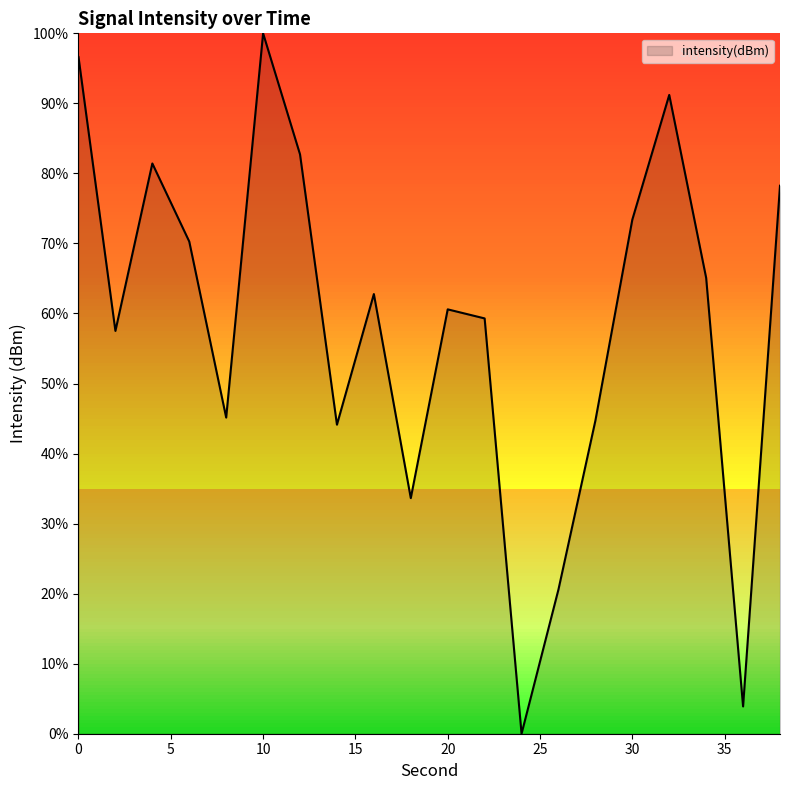

What is the difference between the maximum and minimum values?

100.0